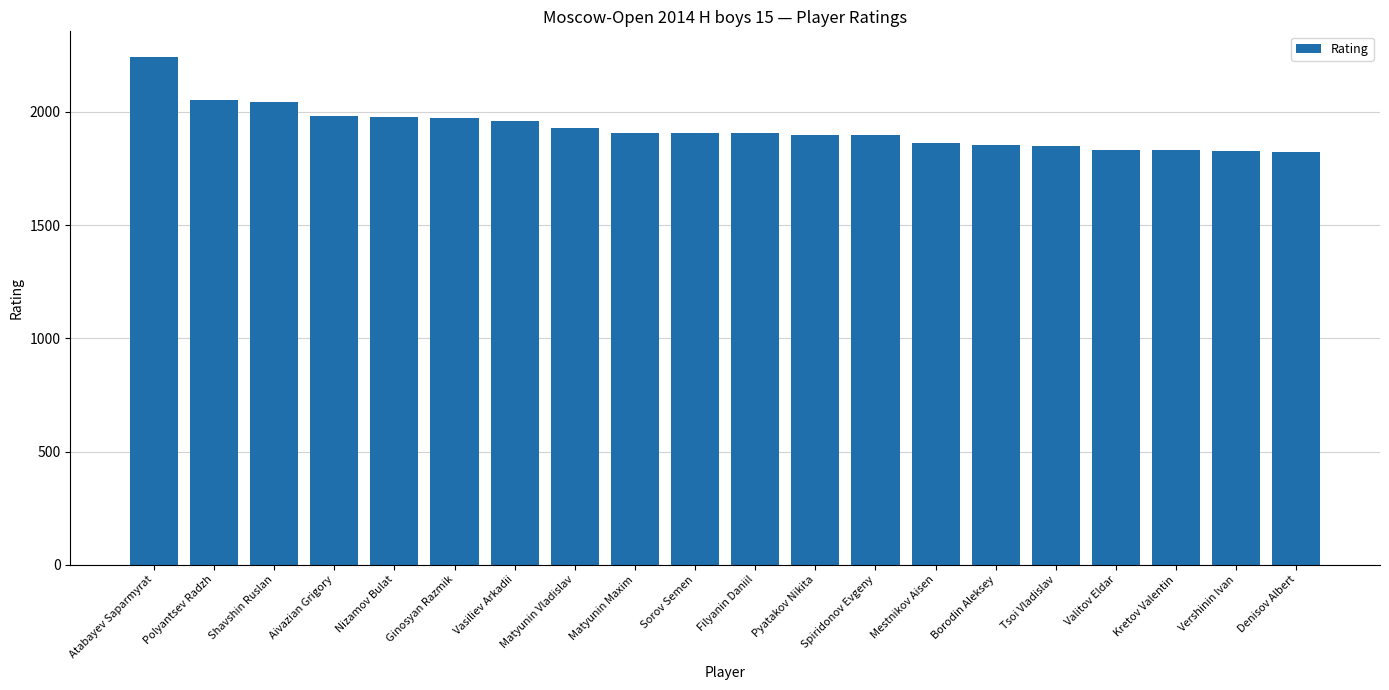

What is the change in value from Pyatakov Nikita to Denisov Albert?

-79